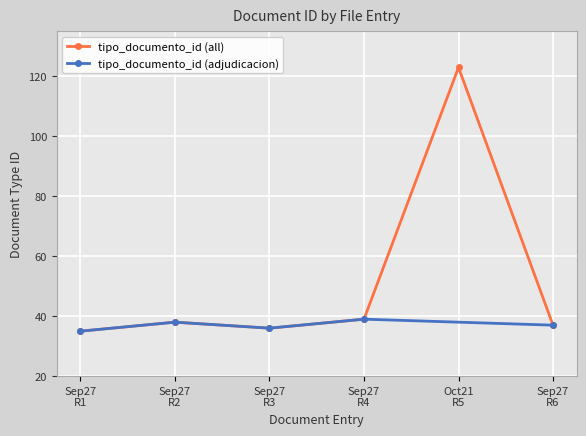

What is the minimum value for tipo_documento_id (all)?

35